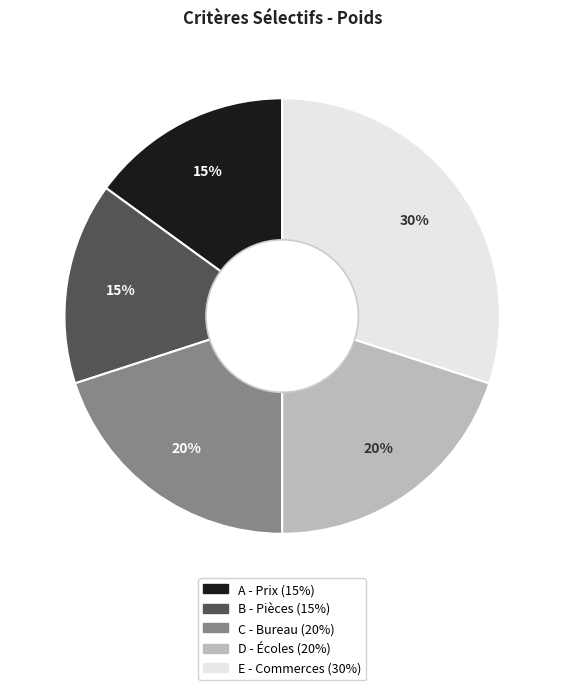

Does any single category account for the majority?

No